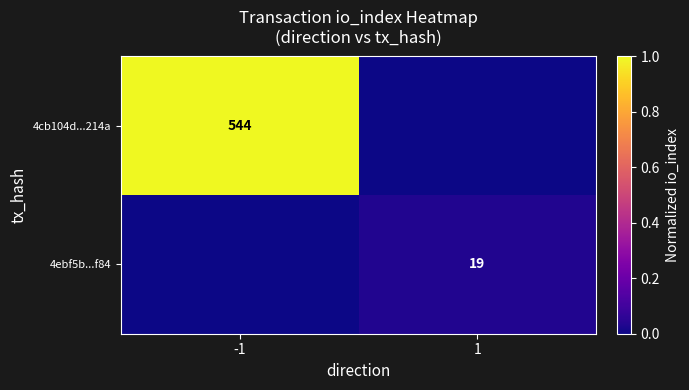

True or false: 4cb104d...214a has a value of 544 at -1.

True